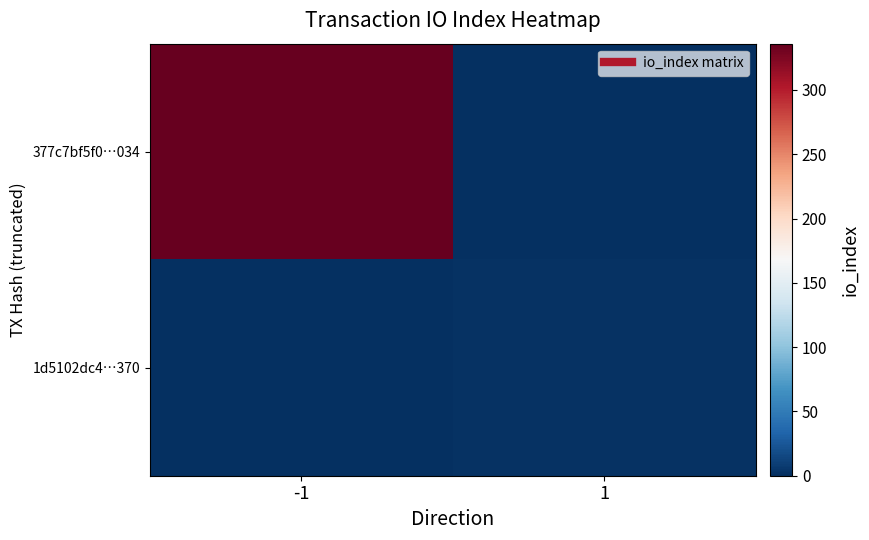

Between -1 and 1, which series saw the biggest shift?

377c7bf5f0…034